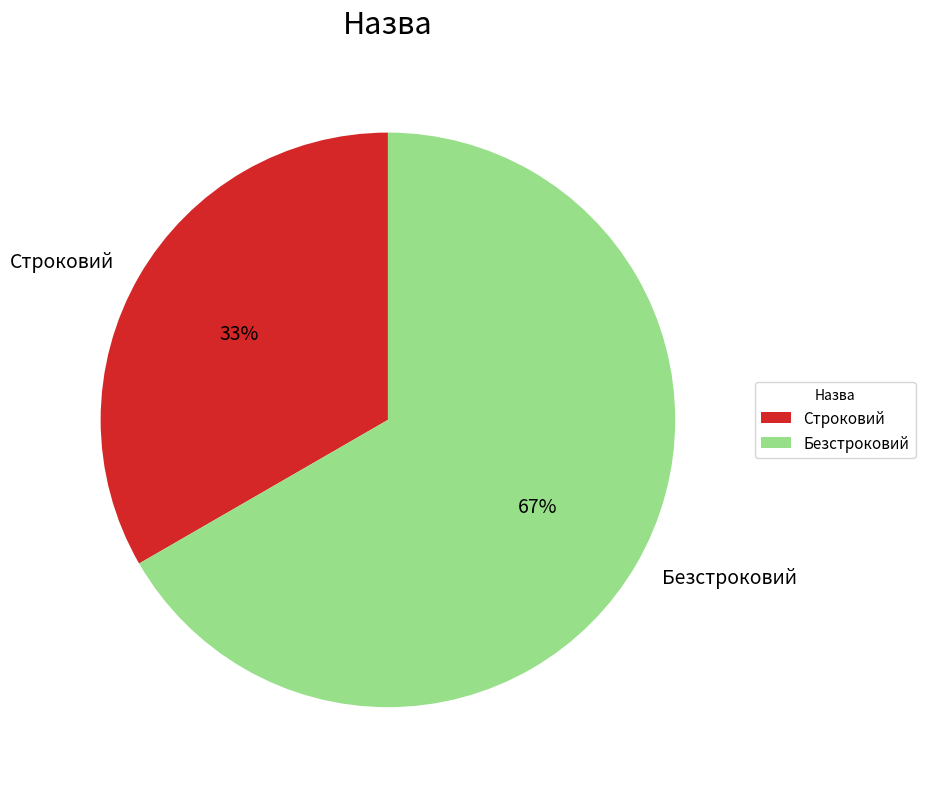

To the nearest percent, what is the combined percentage of Строковий and Безстроковий?

100%